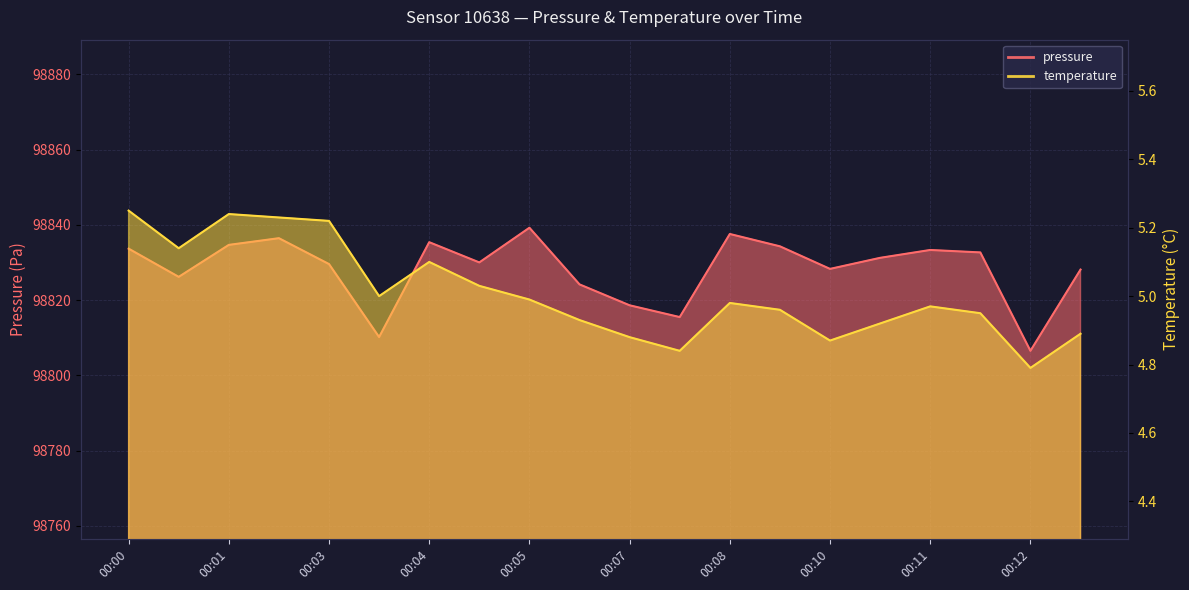

The pressure series shows 98833.7 at 00:00. True or false?

True